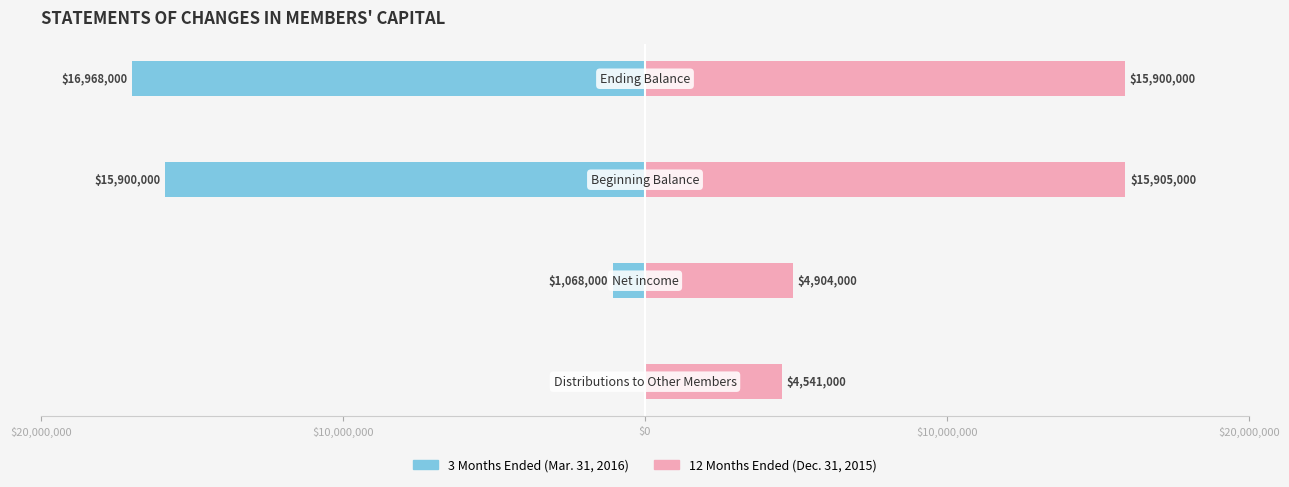

What is the minimum value shown in the chart?

-16968000